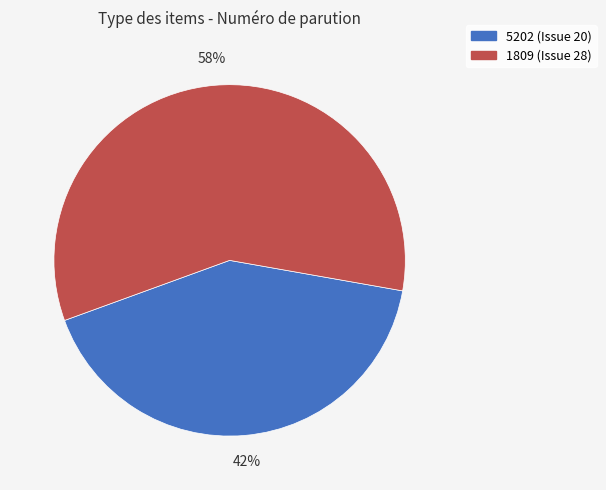

Is the sum of 5202 (Issue 20) and 1809 (Issue 28) greater than half?

Yes